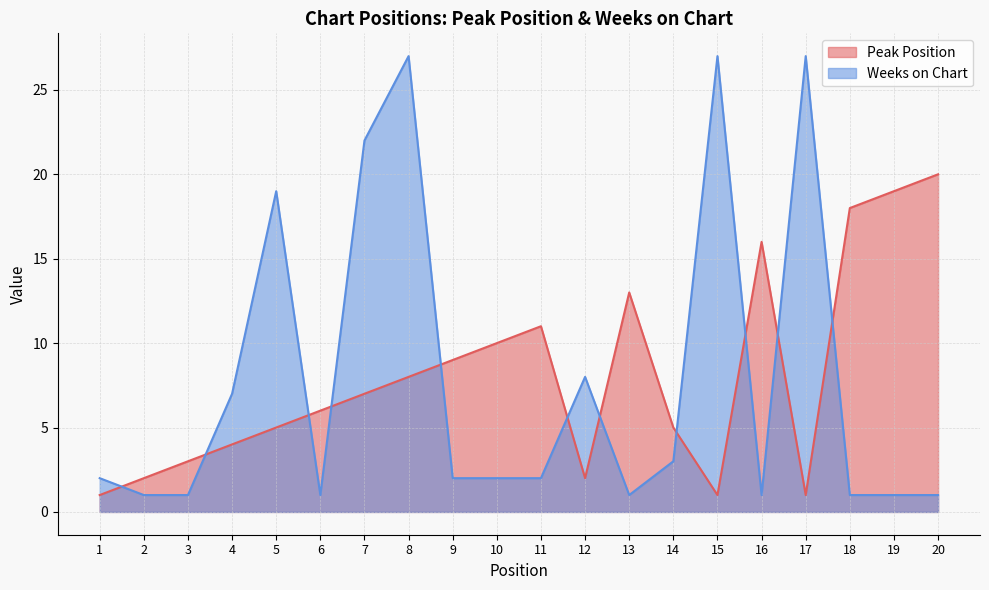

What is the difference between the Weeks on Chart values at 17 and 1?

25